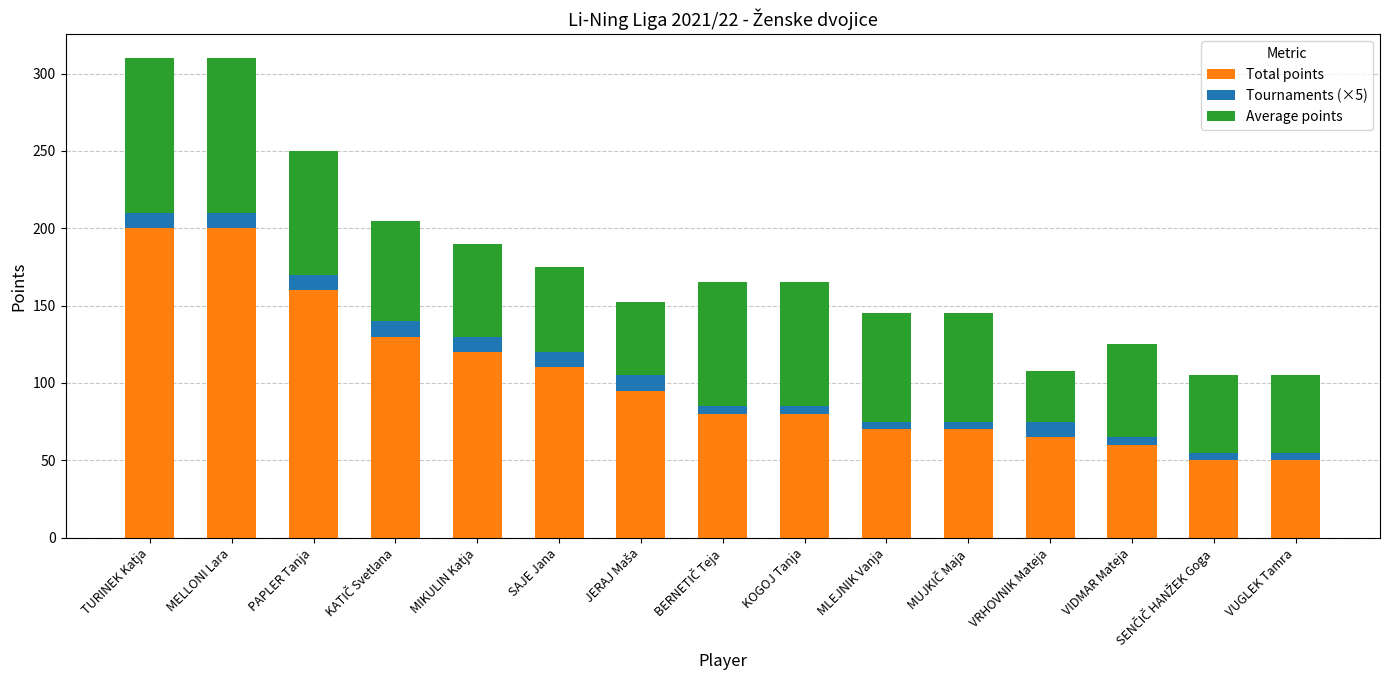

What is the sum of all Total points values?

1540.0